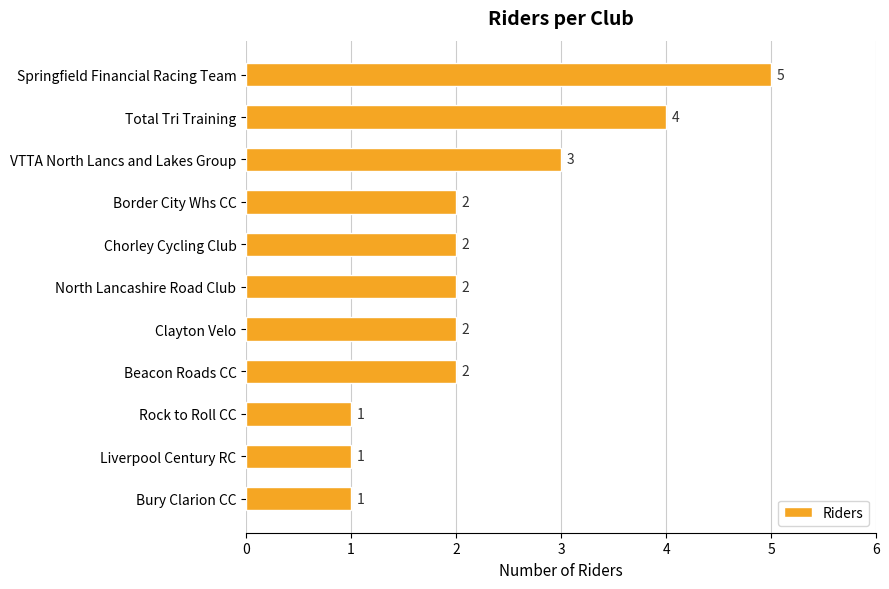

What is the value of the 2nd bar from the top?

4